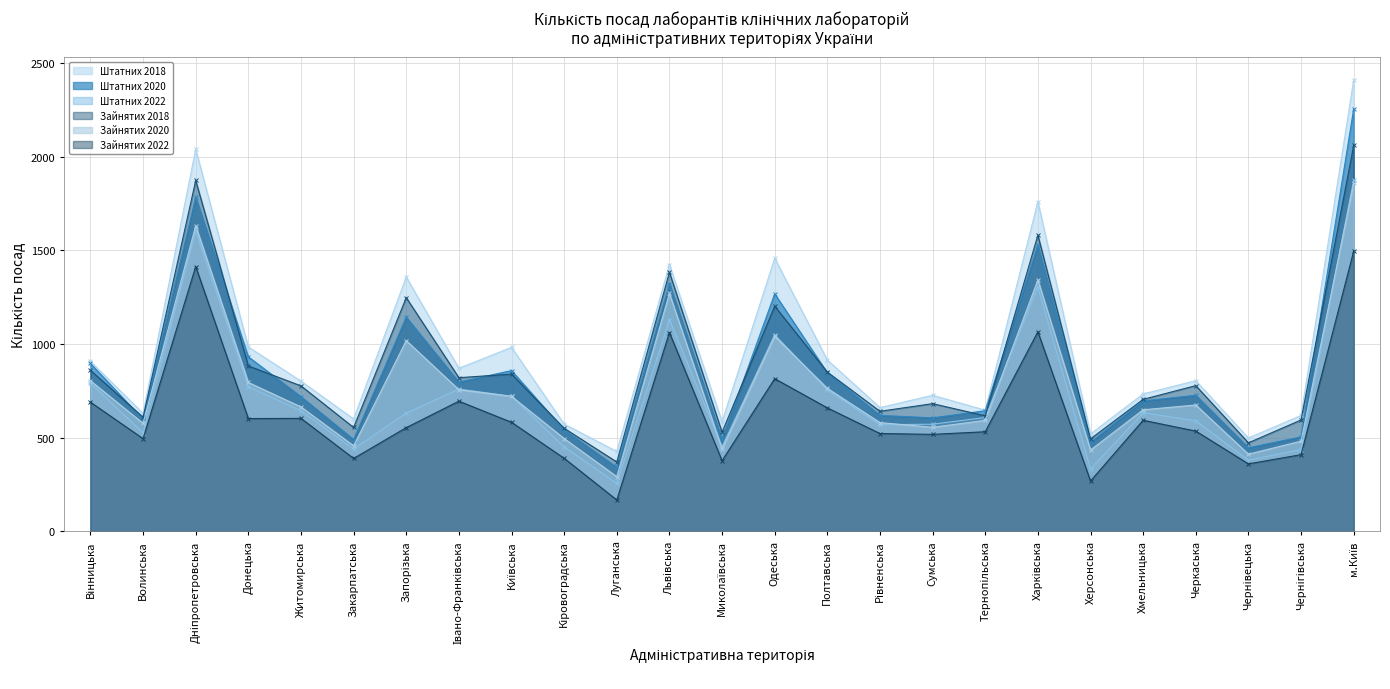

True or false: Штатних 2020 has a value of 490.8 at Миколаївська.

True